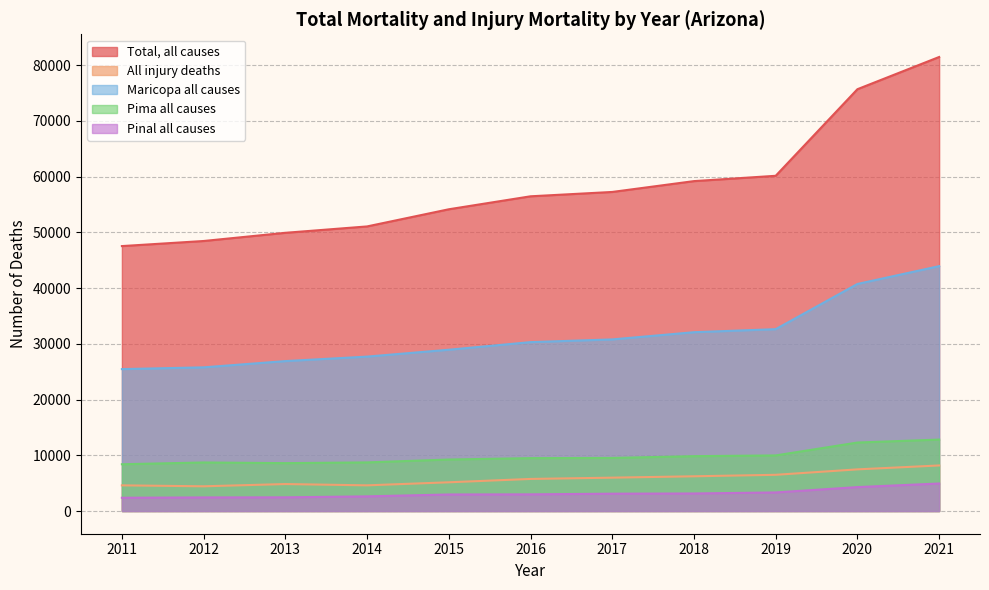

Reading left to right, extract all data points from this chart.

Total, all causes: 47547	48459	49929	51074	54152	56480	57261	59206	60161	75700	81482
All injury deaths: 4607	4437	4840	4609	5156	5757	5988	6233	6500	7476	8177
Maricopa all causes: 25467	25785	26906	27711	28945	30311	30798	32091	32637	40748	43947
Pima all causes: 8392	8713	8592	8725	9241	9492	9527	9846	9977	12290	12821
Pinal all causes: 2380	2440	2457	2629	2968	2991	3110	3147	3334	4293	4936